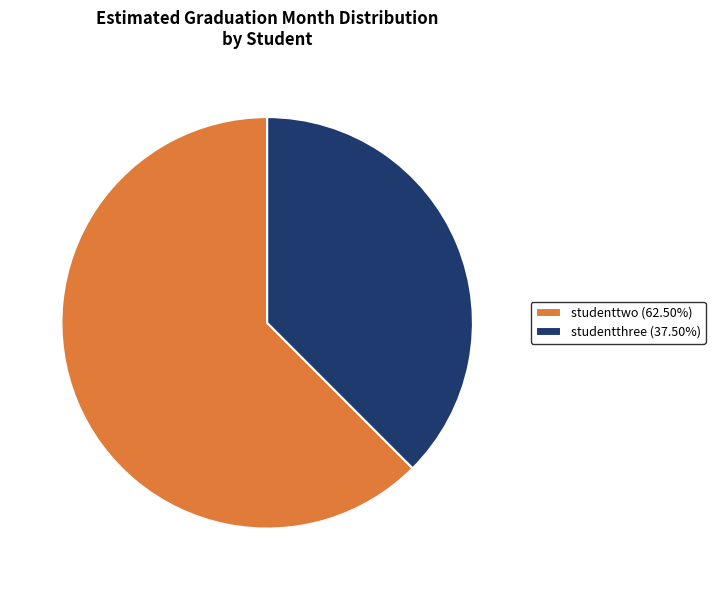

What is the smallest slice in the pie chart?

studentthree